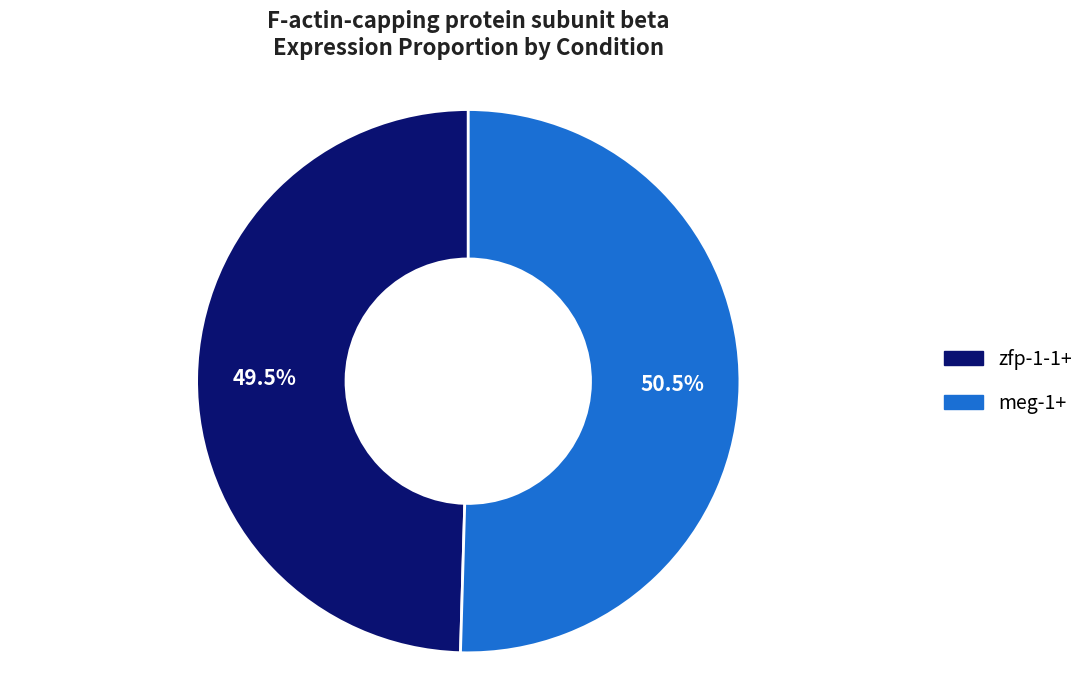

Which slice is the smallest?

zfp-1-1+